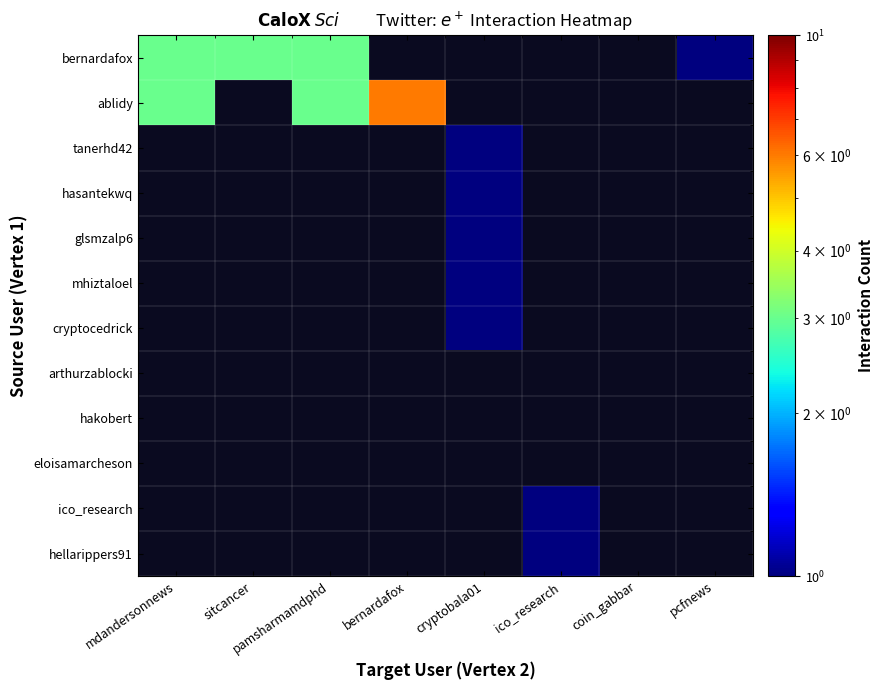

Which series has the widest spread of values?

ablidy